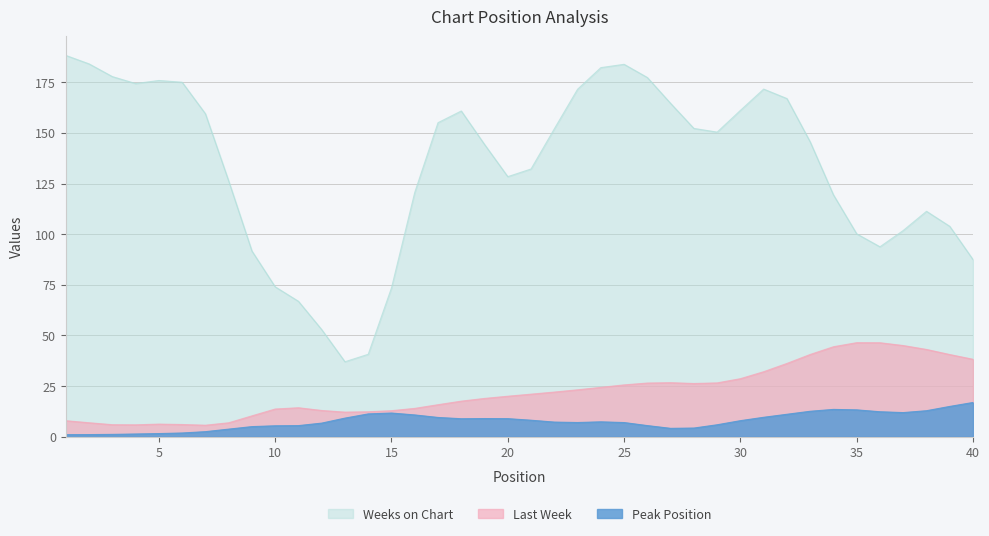

At 22, list the series in order from largest to smallest.

Weeks on Chart, Last Week, Peak Position